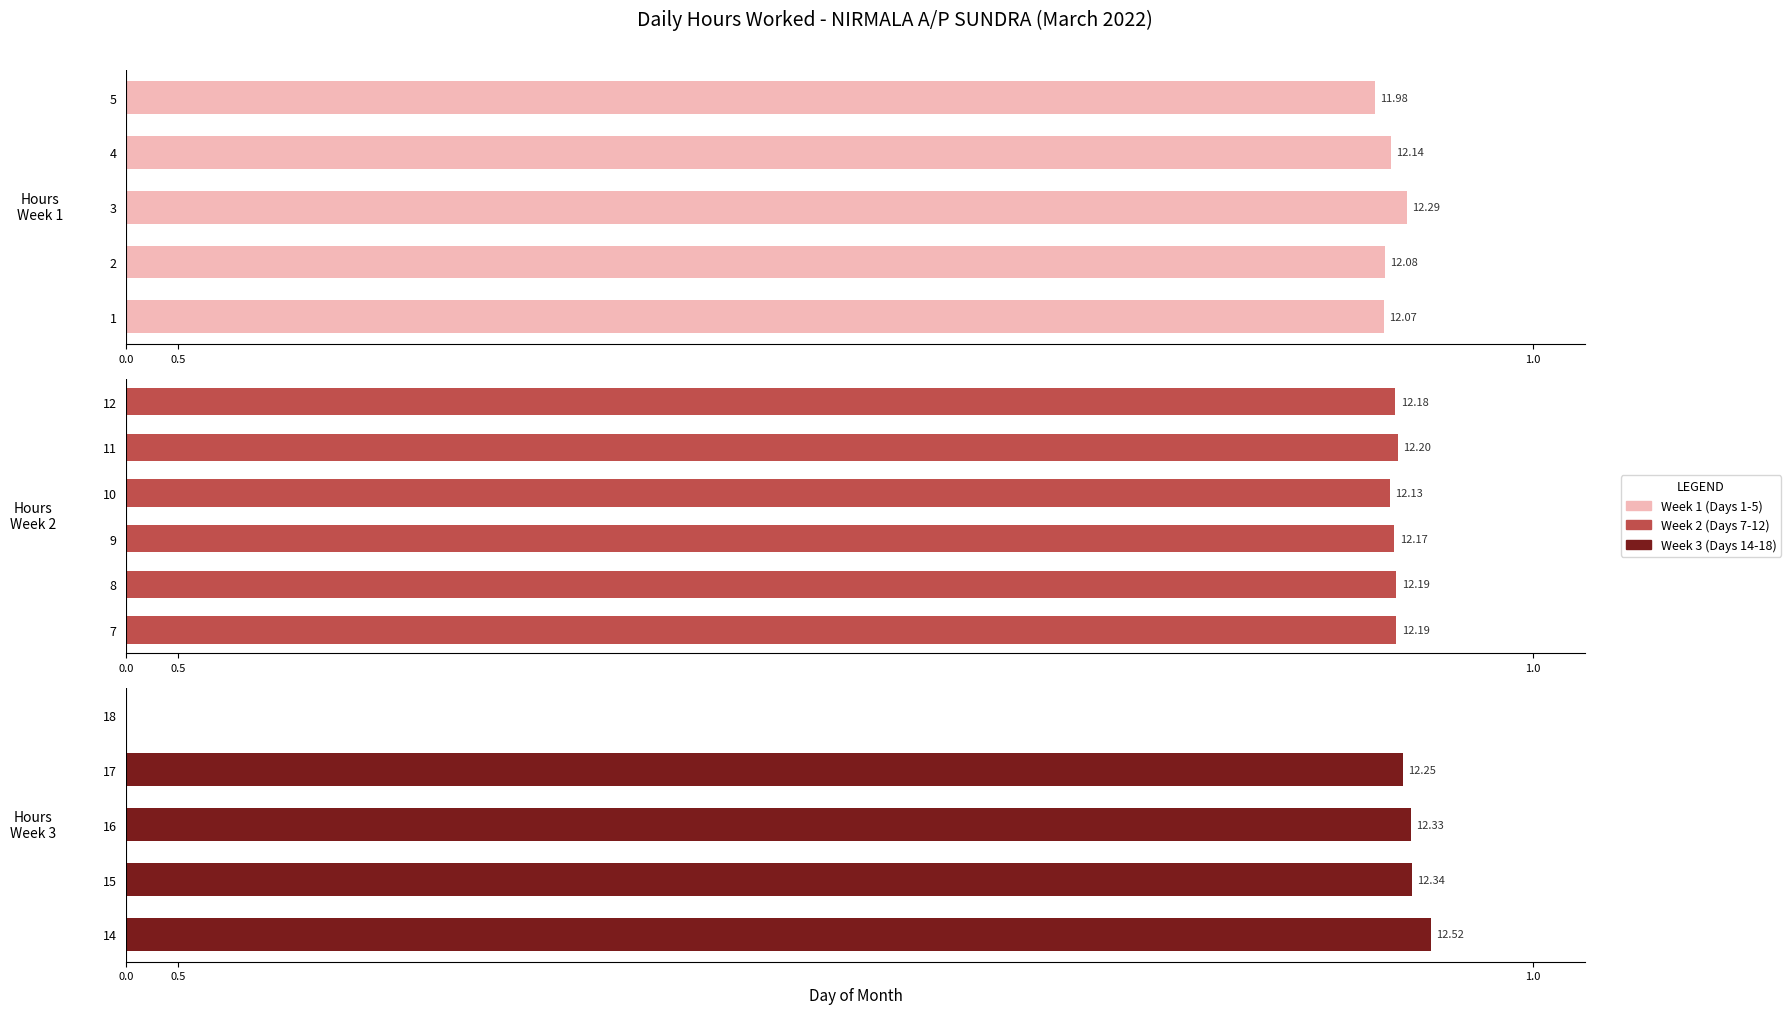

What is the sum of all values?

183.1